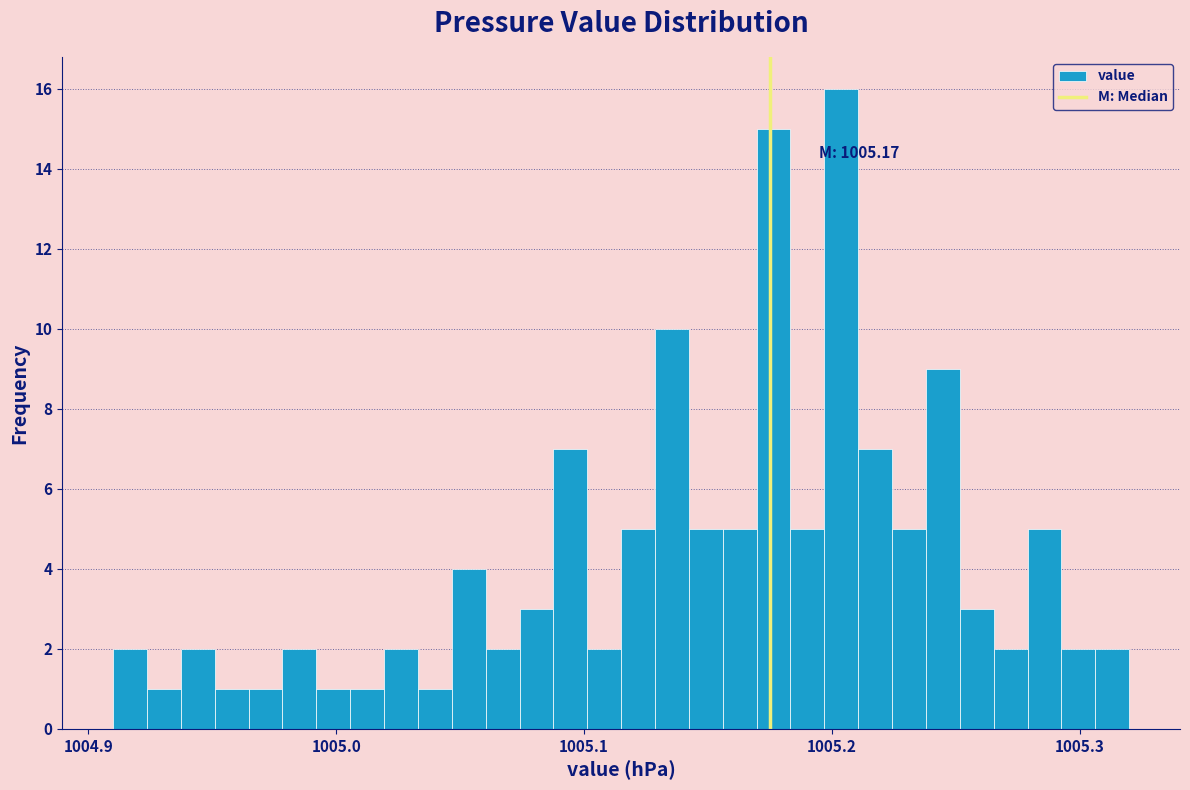

Around what value on the x-axis is the tallest bar? Give the approximate position of its centre, as read against the axis.

1005.20